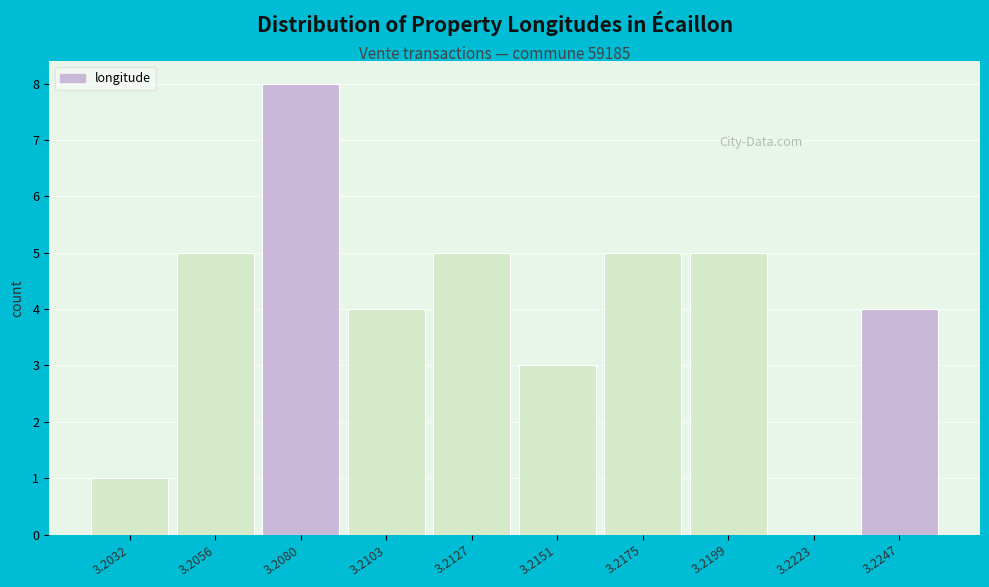

Reading left to right, list all the values displayed in this chart.

3.2032=1	3.2056=5	3.2080=8	3.2103=4	3.2127=5	3.2151=3	3.2175=5	3.2199=5	3.2223=0	3.2247=4